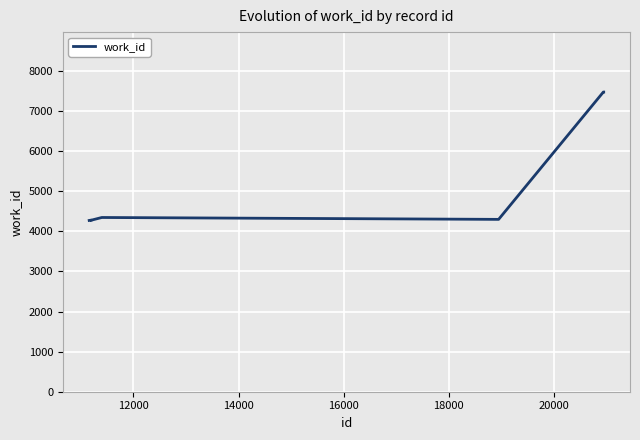

What is the difference between the maximum and minimum values?

3203